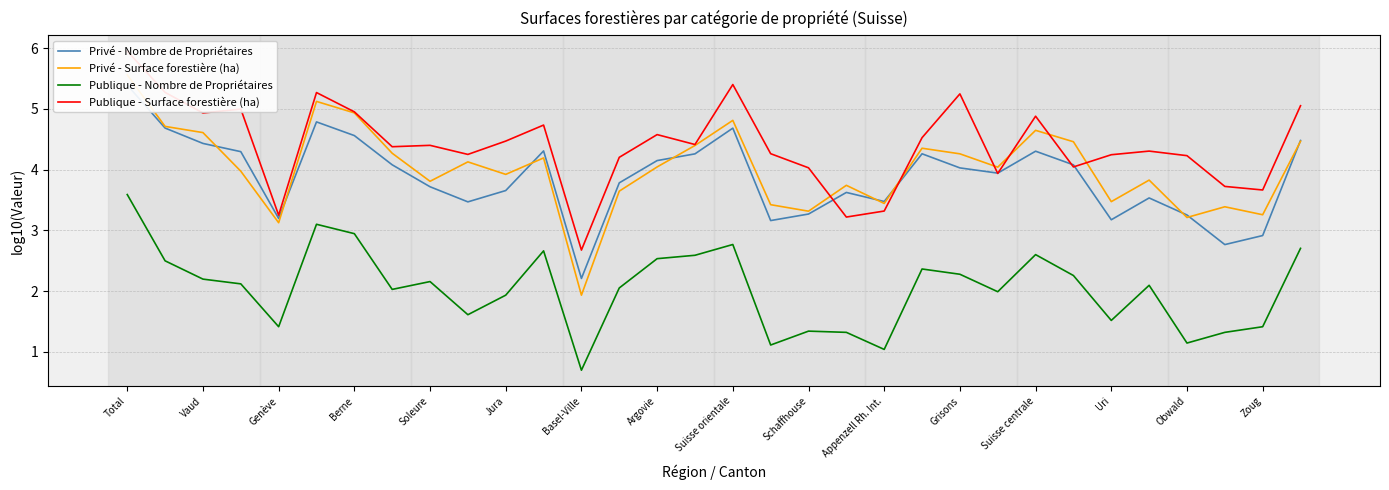

What is the minimum value for Privé - Surface forestière (ha)?

1.9